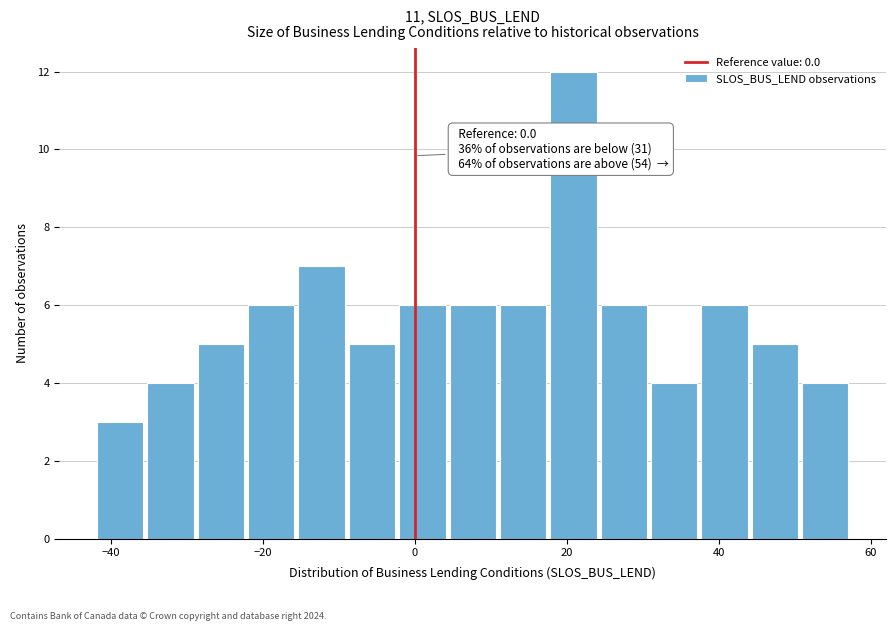

Around what value on the x-axis is the tallest bar? Give the approximate position of its centre, as read against the axis.

20